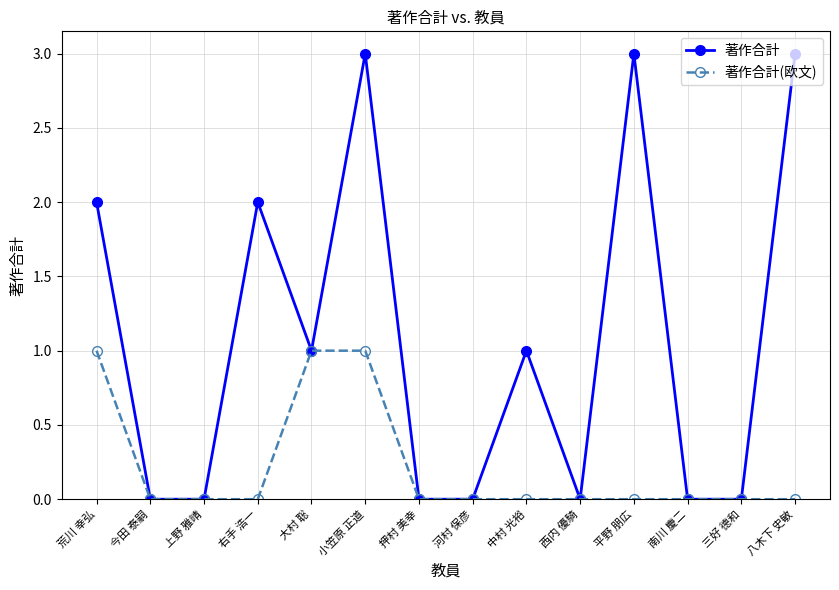

At which category is the sum across all series the highest?

小笠原 正道